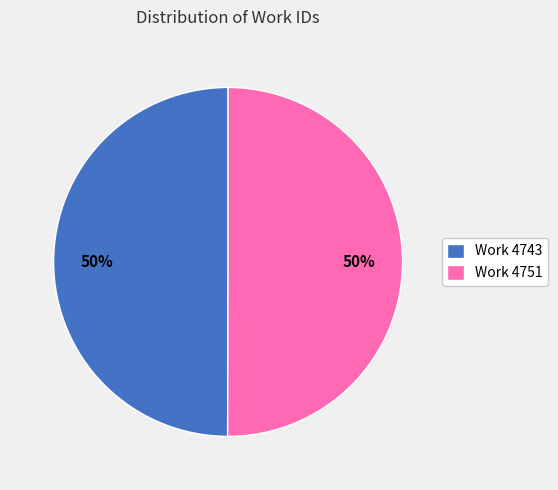

Is it true that Work 4743 is 64% of the pie?

False